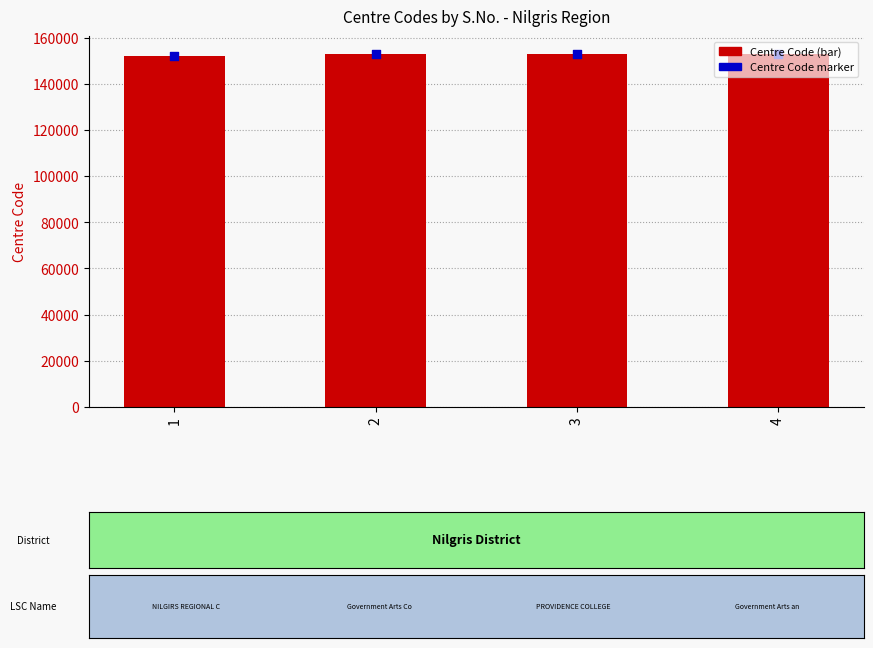

Approximately how many times larger is the value at 1 compared to 2?

1.0